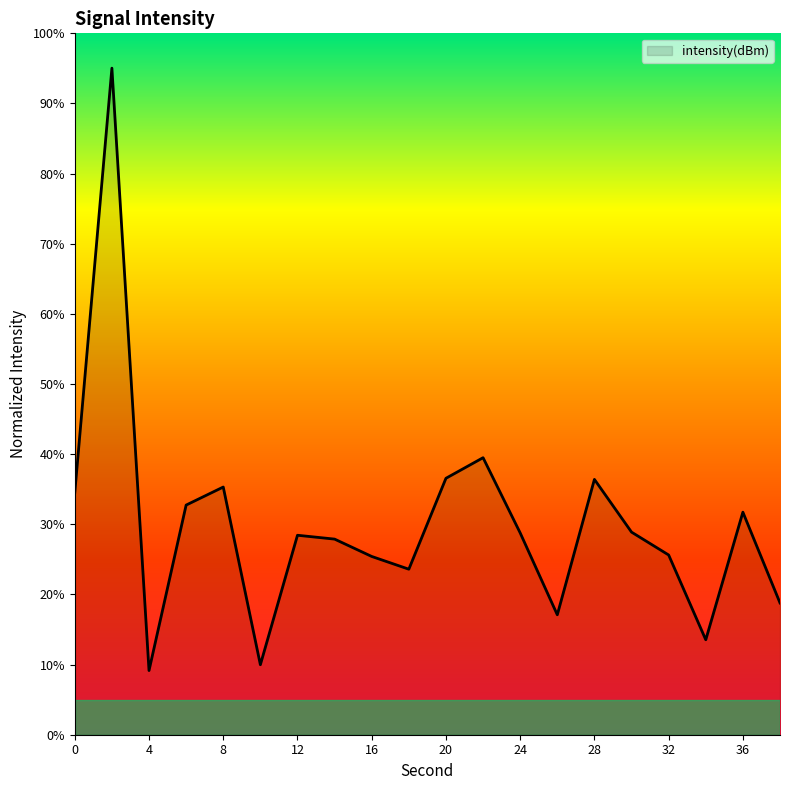

What is the difference between the maximum and minimum values?

85.9